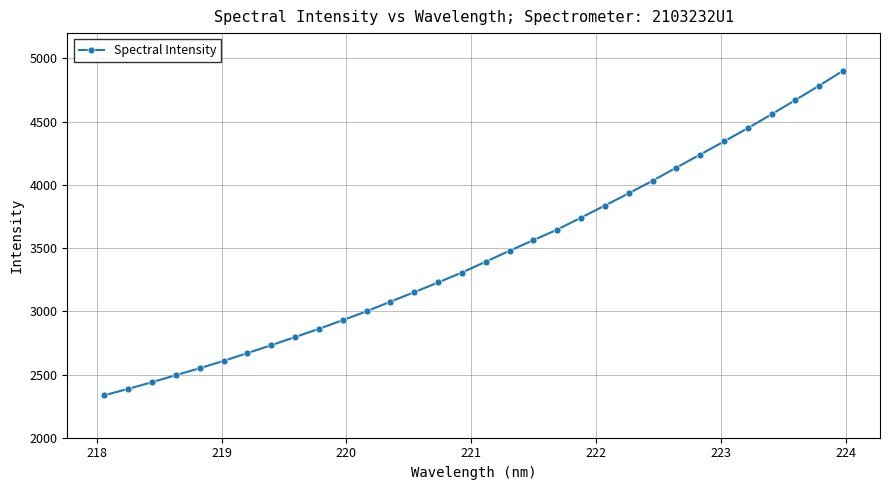

Reading right to left, list all the values displayed in this chart.

4902.5	4784.9	4671.0	4558.2	4448.5	4343.3	4239.5	4136.6	4032.7	3933.0	3836.4	3740.8	3646.2	3562.6	3479.0	3392.3	3306.6	3228.2	3151.1	3076.0	3000.0	2929.5	2861.2	2795.8	2731.6	2669.2	2607.4	2549.5	2494.8	2438.8	2386.3	2335.6